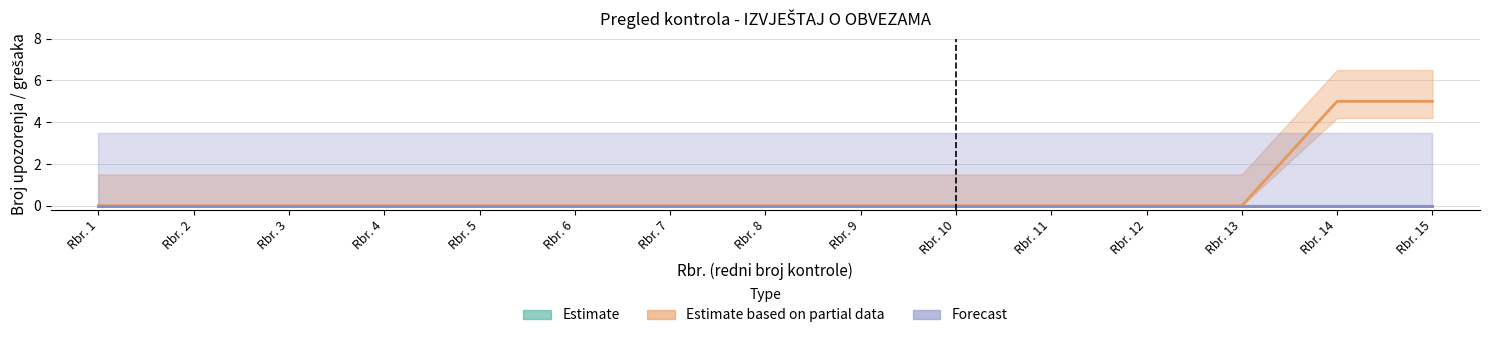

What is the average value of the Estimate based on partial data series?

1